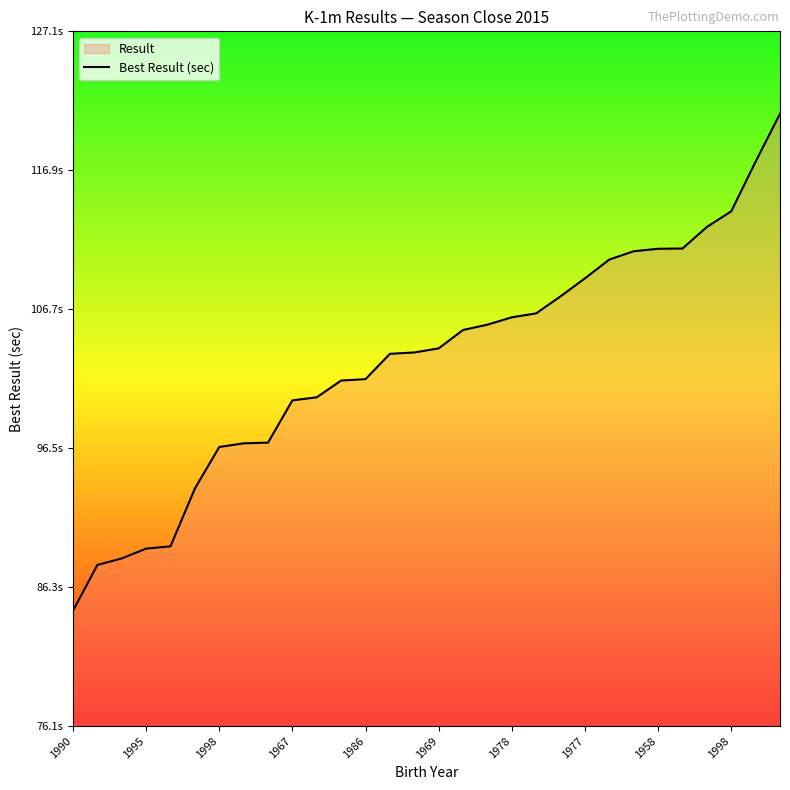

What is the change in value from 1998 to 14?

+15.1